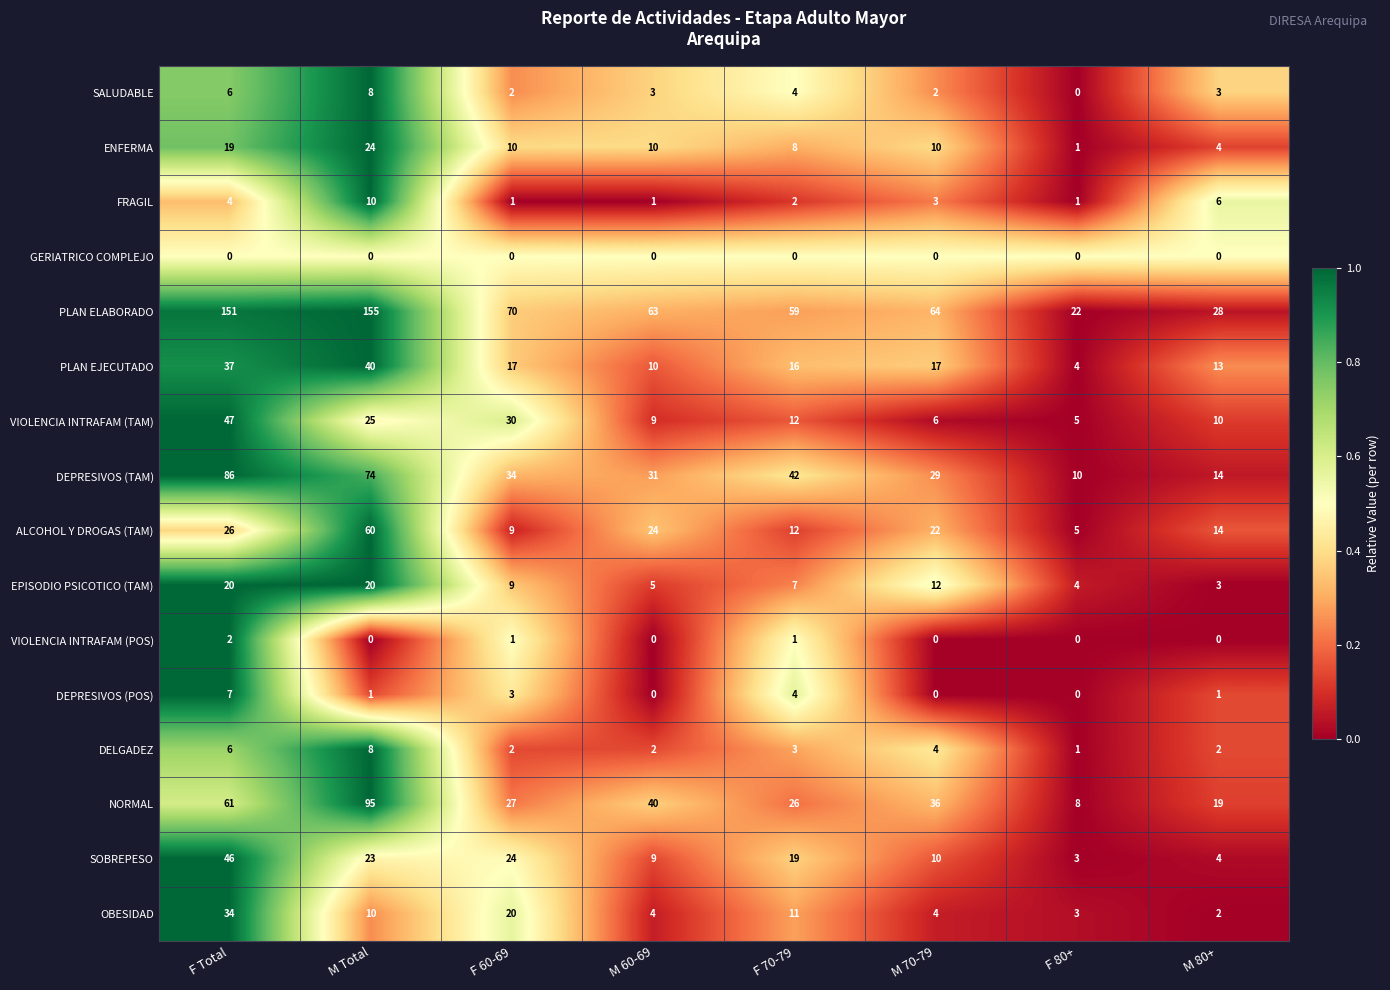

Which series has the largest total across all categories?

PLAN ELABORADO